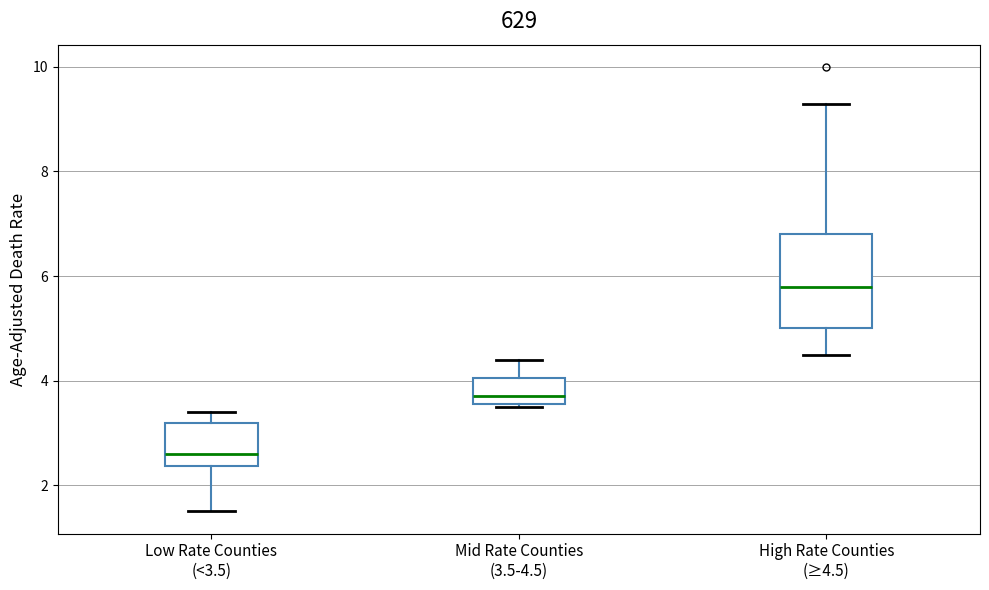

Reading left to right, read every box against the y-axis: the position of its median line, the range the box covers, and the ends of its whiskers. The values are not printed on the chart, so give them approximately, as read against the axis.

Low Rate Counties (<3.5): median 2.6, box 2.4 to 3.2, whiskers 1.6 to 3.4
Mid Rate Counties (3.5-4.5): median 3.8, box 3.6 to 4.0, whiskers 3.6 to 4.4
High Rate Counties (≥4.5): median 5.8, box 5.0 to 6.8, whiskers 4.6 to 9.4